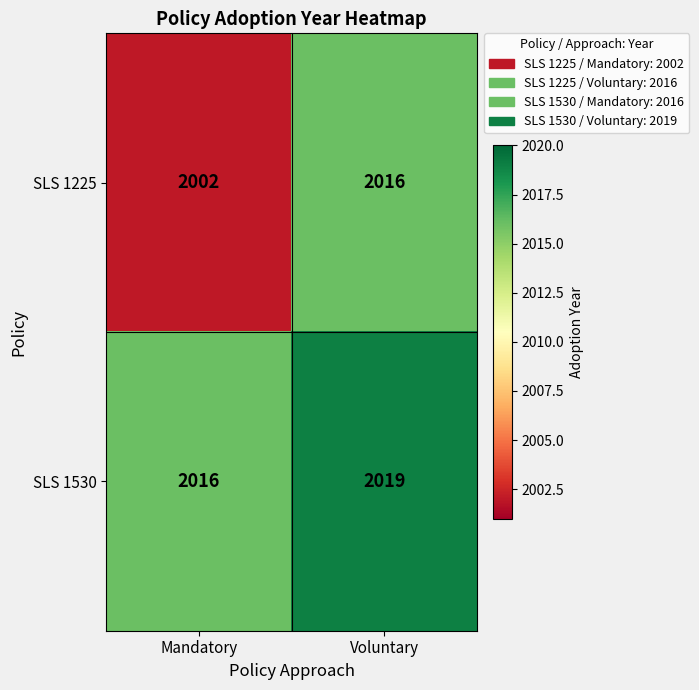

At which category is the sum across all series the highest?

Voluntary